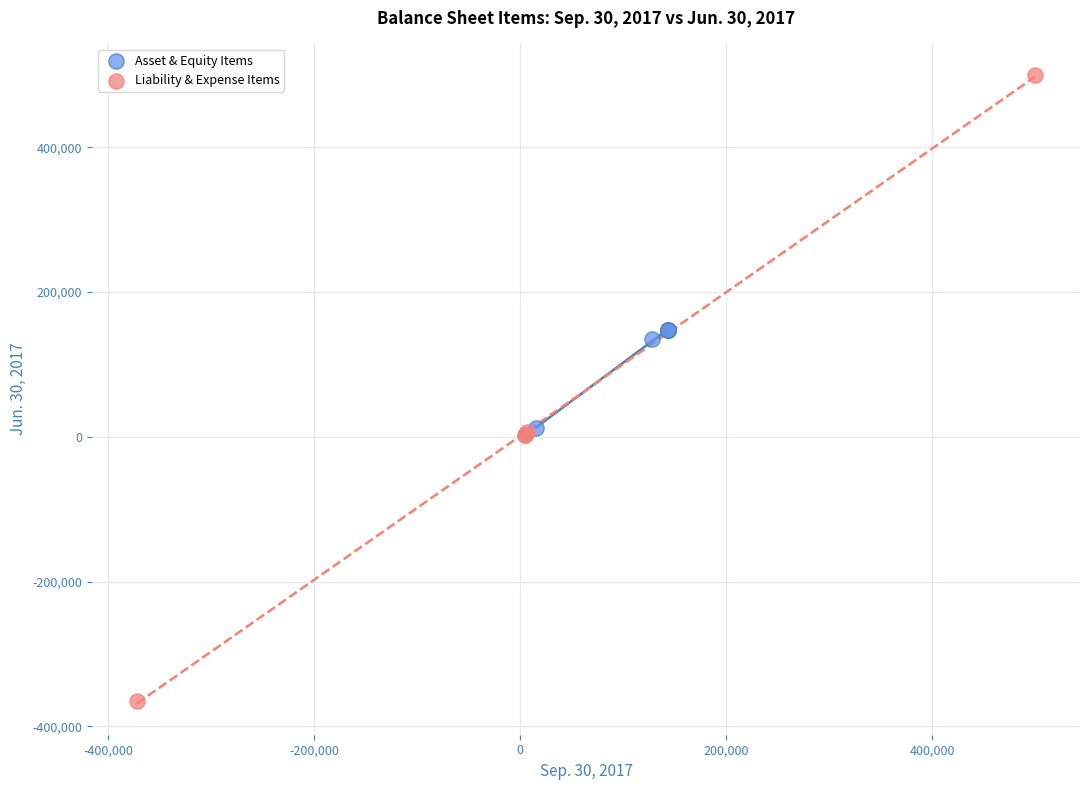

Which series contains the lowest Y value?

Liability & Expense Items